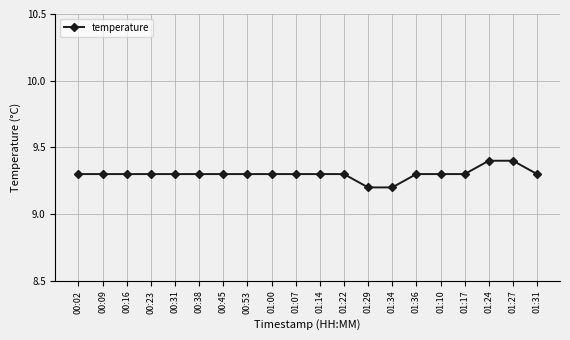

Reading left to right, what are all the values shown in this chart?

00:02=9.3	00:09=9.3	00:16=9.3	00:23=9.3	00:31=9.3	00:38=9.3	00:45=9.3	00:53=9.3	01:00=9.3	01:07=9.3	01:14=9.3	01:22=9.3	01:29=9.2	01:34=9.2	01:36=9.3	01:10=9.3	01:17=9.3	01:24=9.4	01:27=9.4	01:31=9.3